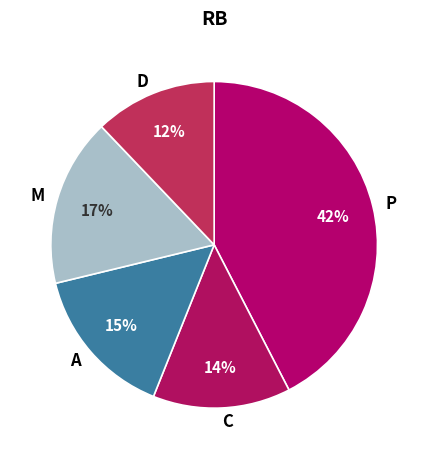

Combined, do C and A account for over 50%?

No